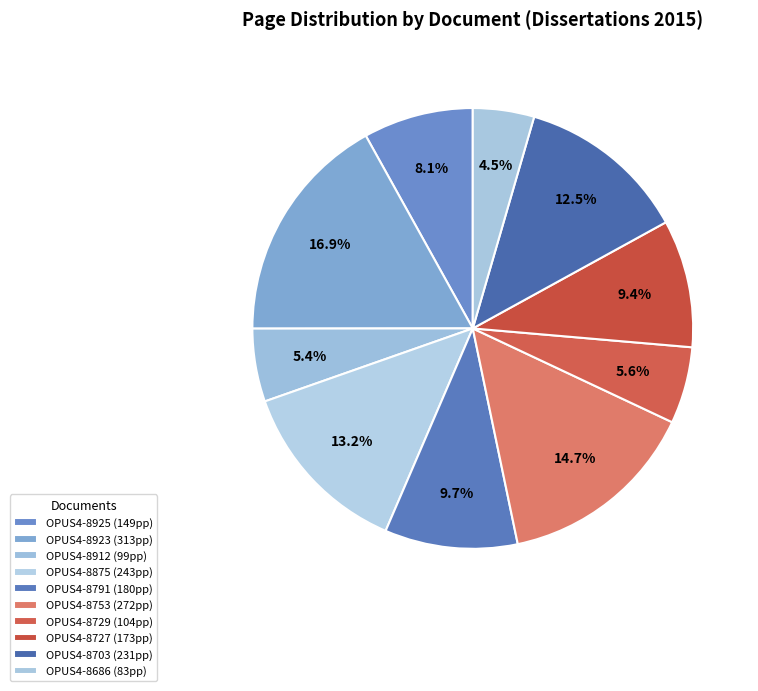

Which has a higher value, OPUS4-8729 or OPUS4-8791?

OPUS4-8791